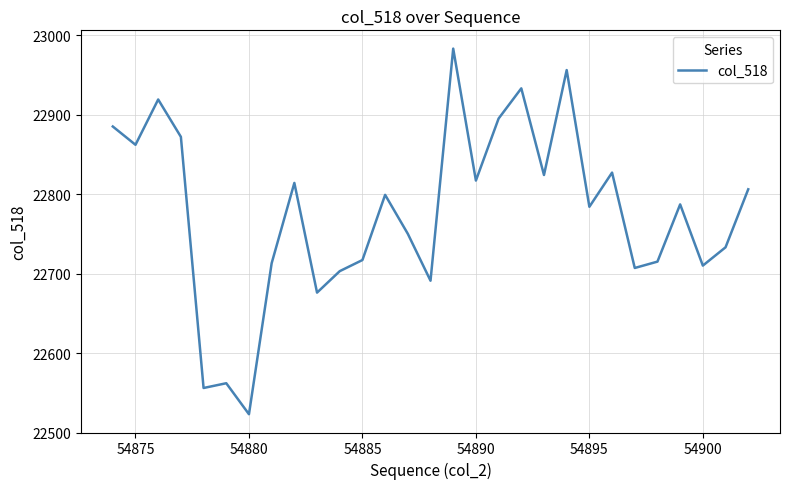

How many interior local peaks (higher than both neighbors) does the data have?

9